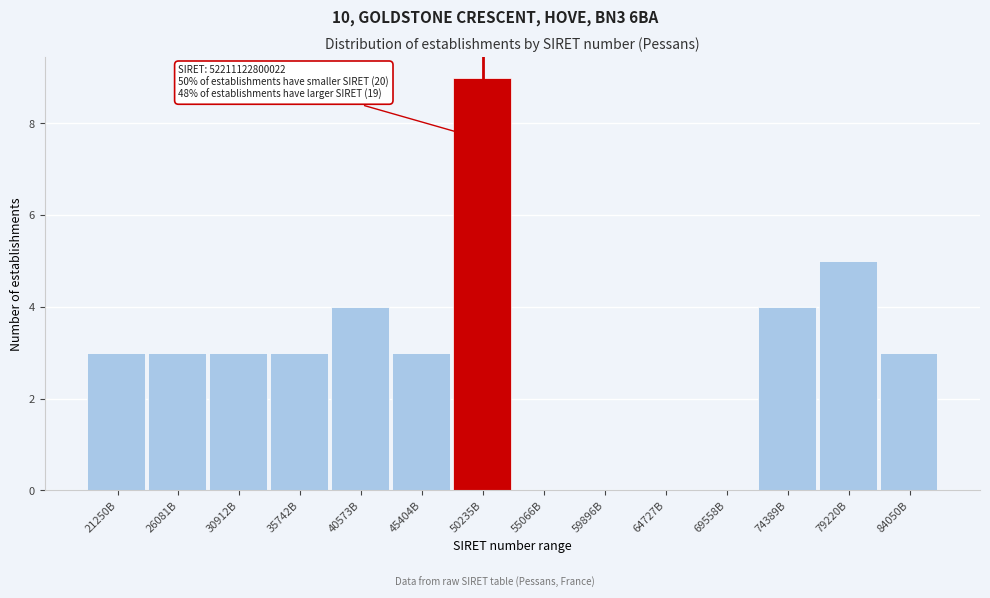

Reading right to left, what are all the values shown in this chart?

84050B=3	79220B=5	74389B=4	69558B=0	64727B=0	59896B=0	55066B=0	50235B=9	45404B=3	40573B=4	35742B=3	30912B=3	26081B=3	21250B=3